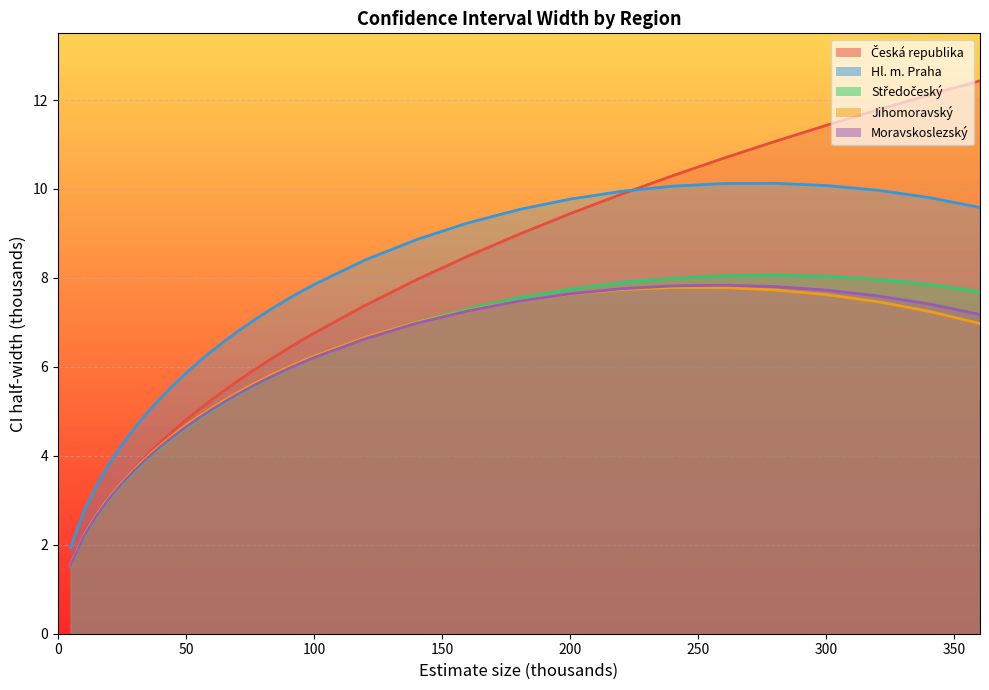

Which series has the largest total across all categories?

Hl. m. Praha